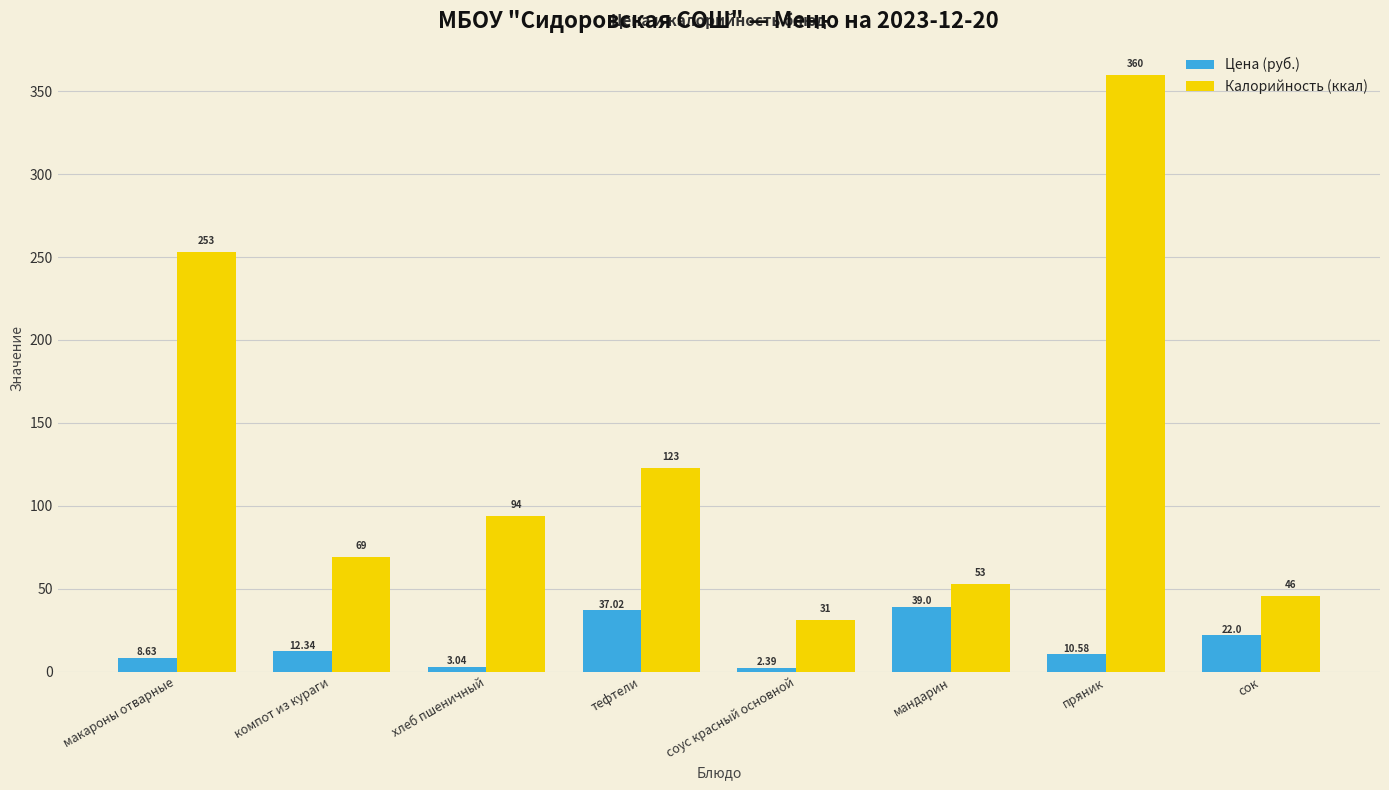

Which series has the largest range (max minus min)?

Калорийность (ккал)